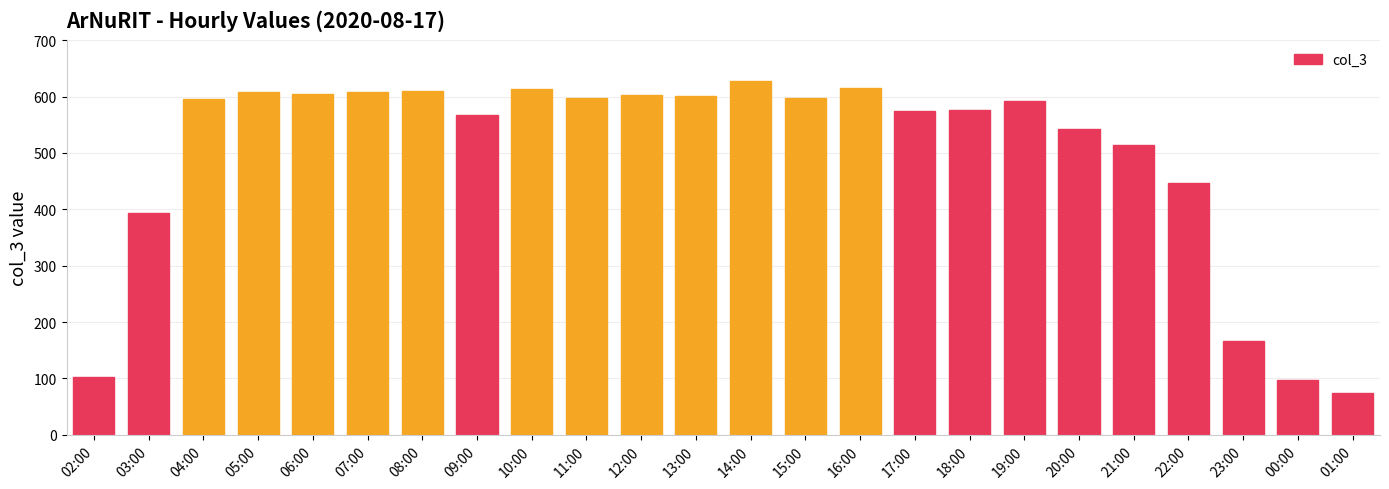

What is the smallest value displayed?

74